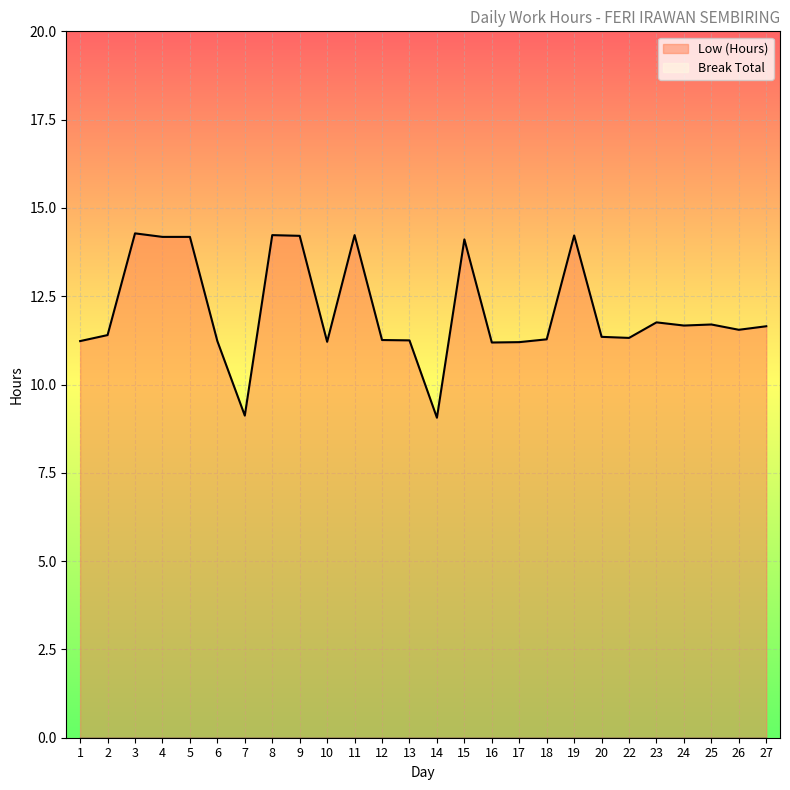

How many points are higher than both their immediate neighbors (excluding endpoints)?

7